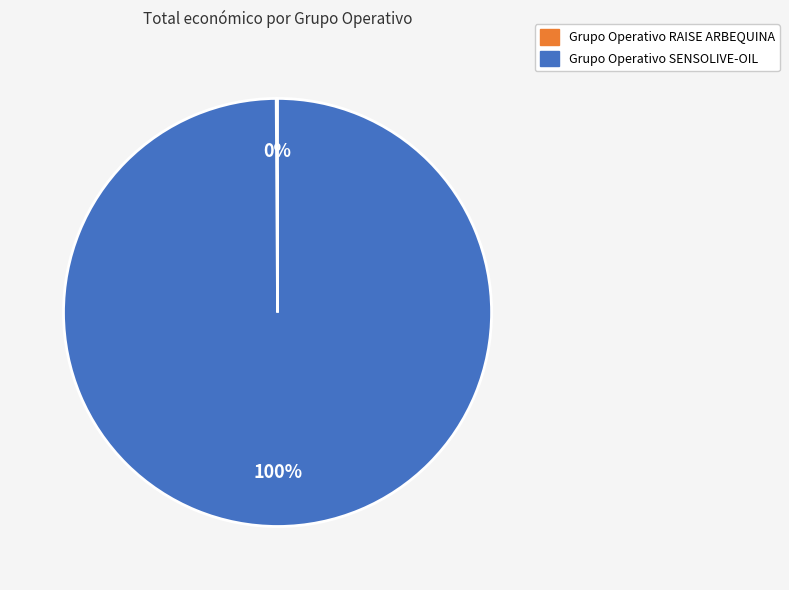

To the nearest percent, what is the average slice percentage?

50%